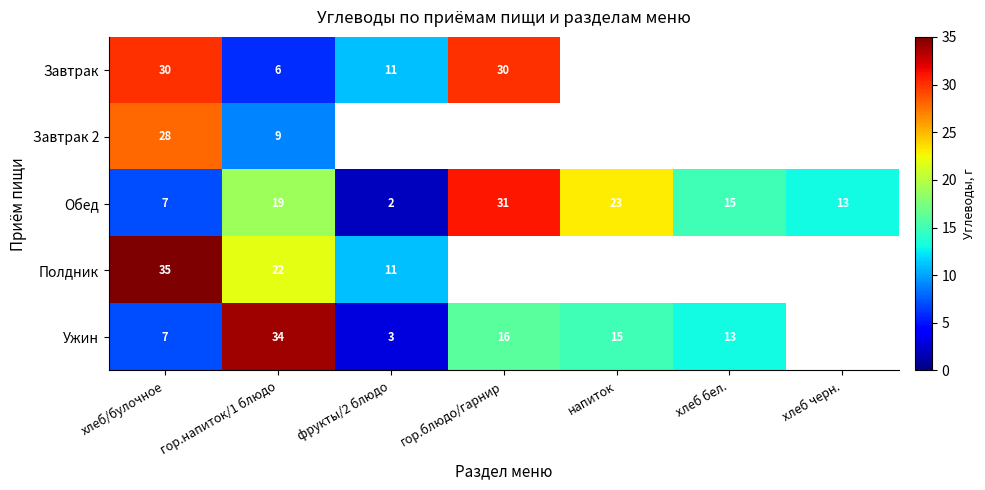

What is the difference between the Ужин values at хлеб бел. and фрукты/2 блюдо?

10